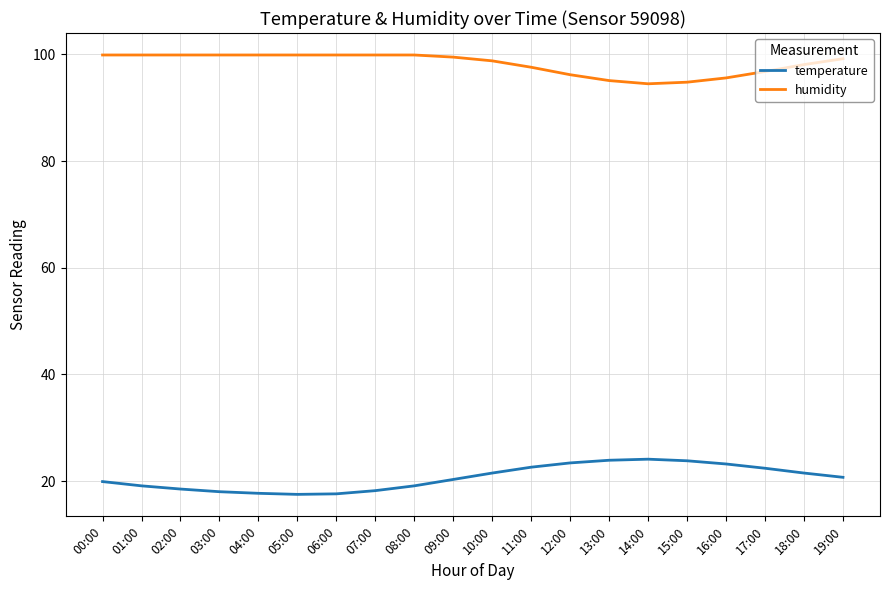

True or false: temperature has a value of 8.2 at 04:00.

False